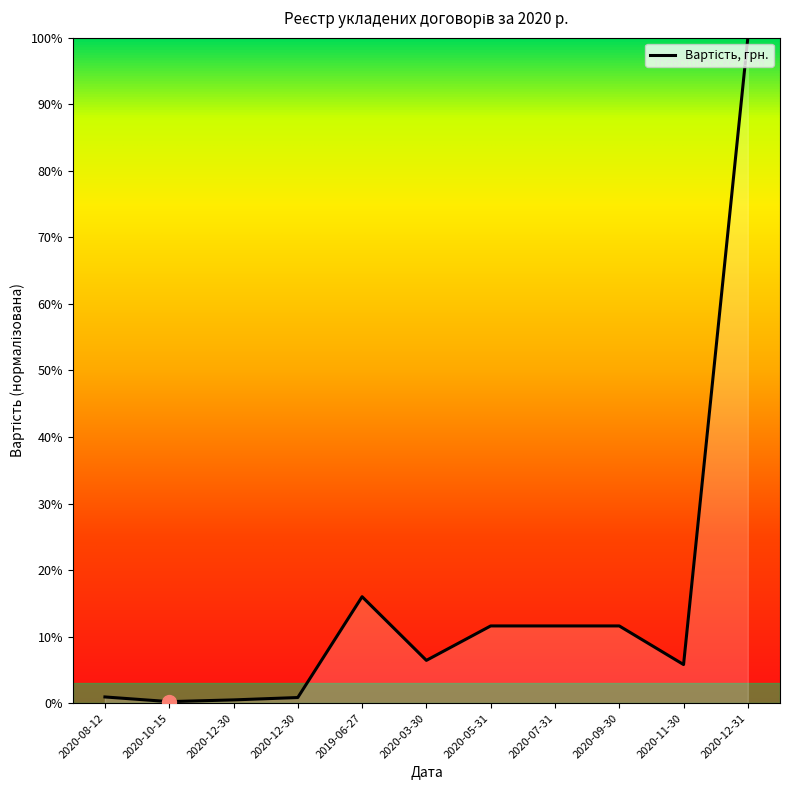

List the labels in order of value, smallest first.

2020-10-15, 2020-12-30, 2020-12-30, 2020-08-12, 2020-11-30, 2020-03-30, 2020-05-31, 2020-07-31, 2020-09-30, 2019-06-27, 2020-12-31